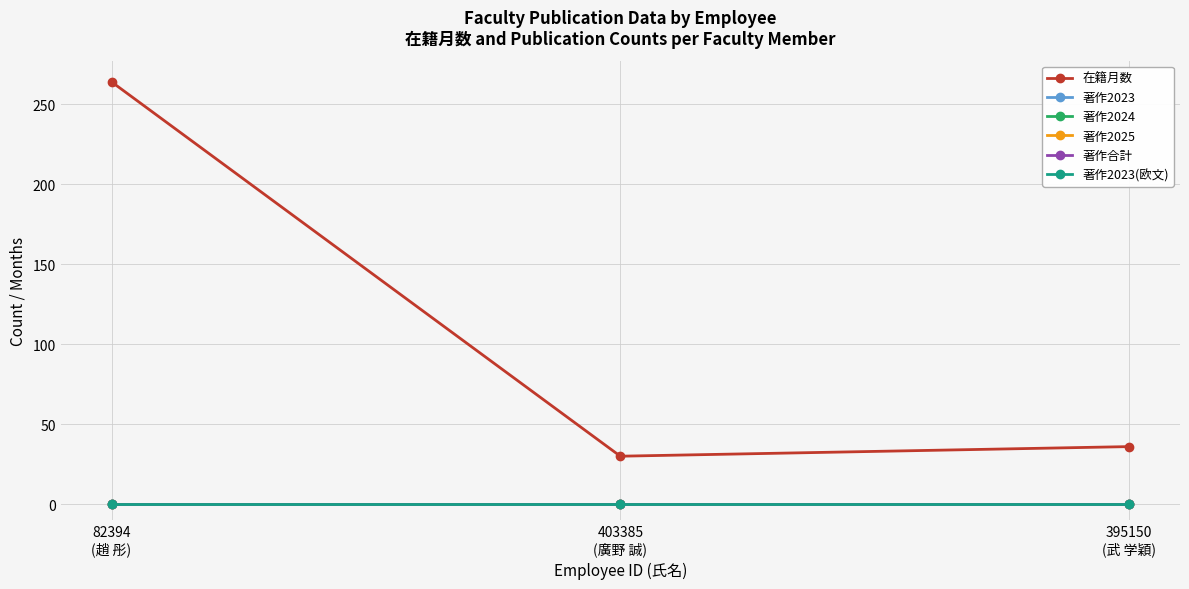

What position from the right is 395150
(武 学穎)?

1